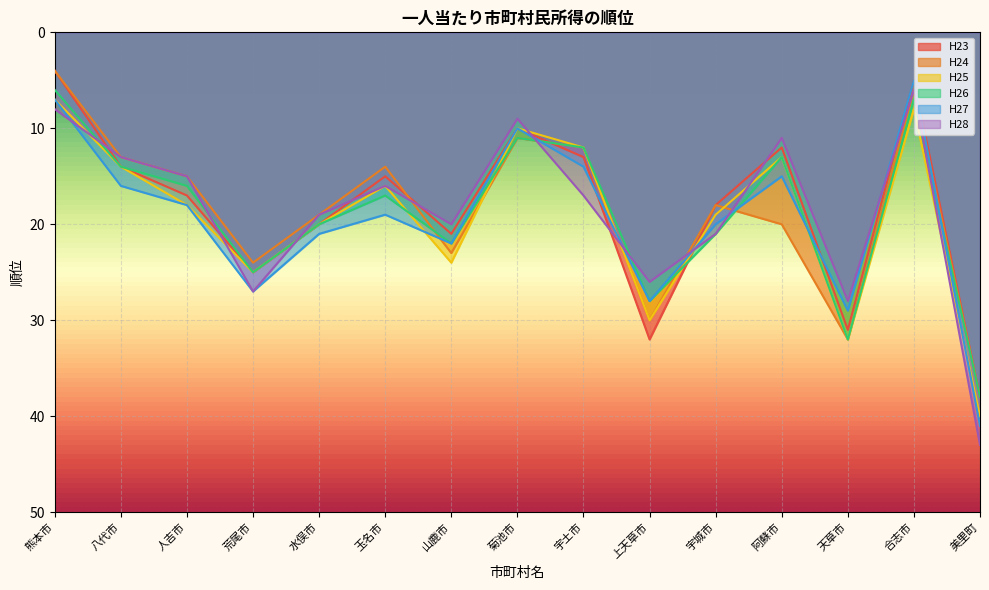

Between 合志市 and 阿蘇市, which is larger?

阿蘇市